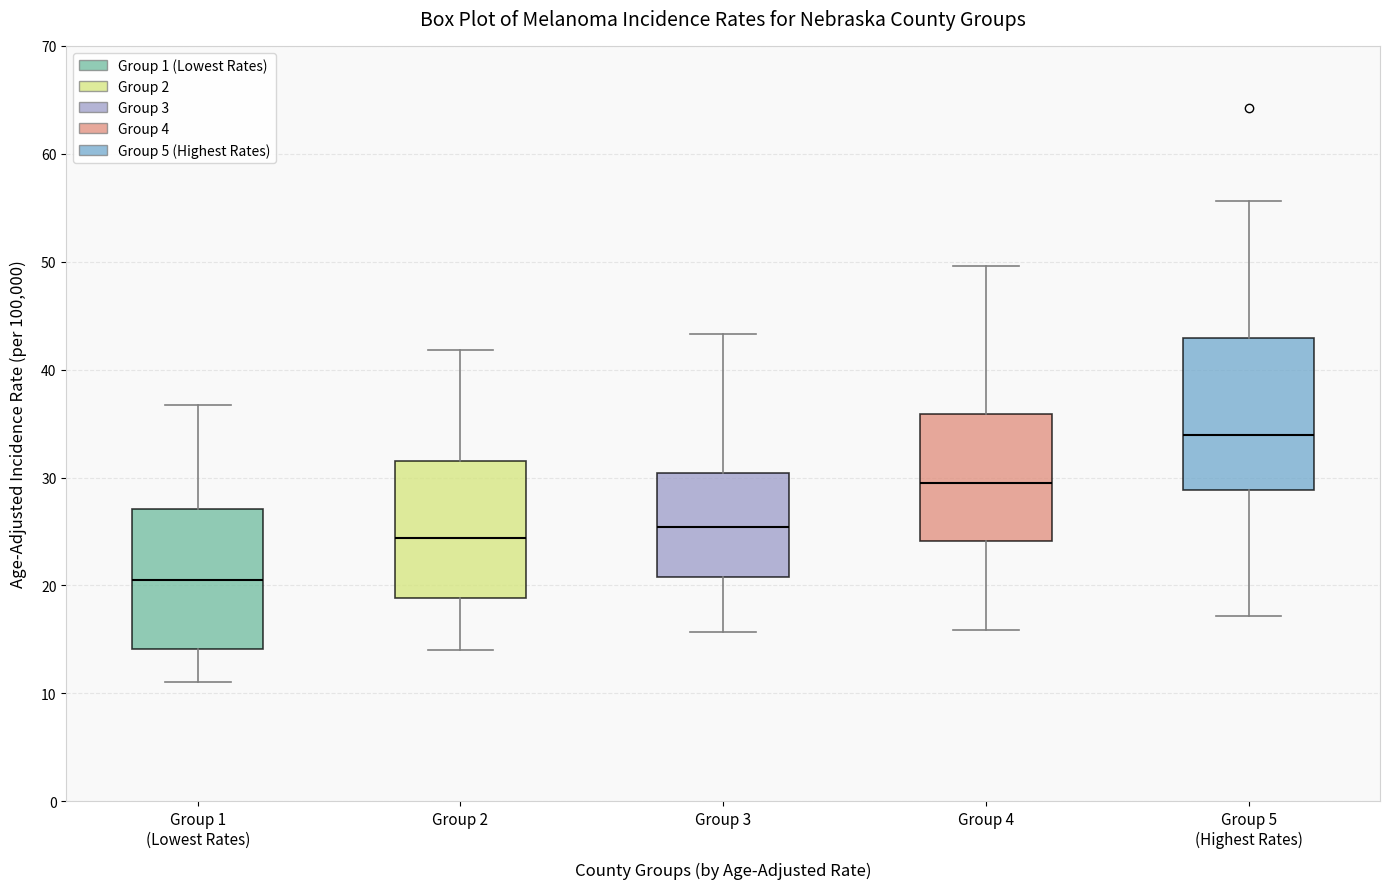

Where is the lower edge of the box for Group 1 (Lowest Rates) on the y-axis? The values are not printed on the chart, so give them approximately, as read against the axis.

14